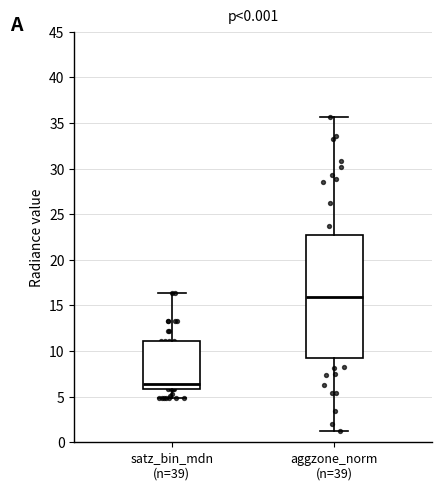

Which box is the tallest, from its lower edge to its upper edge?

aggzone_norm (n=39)